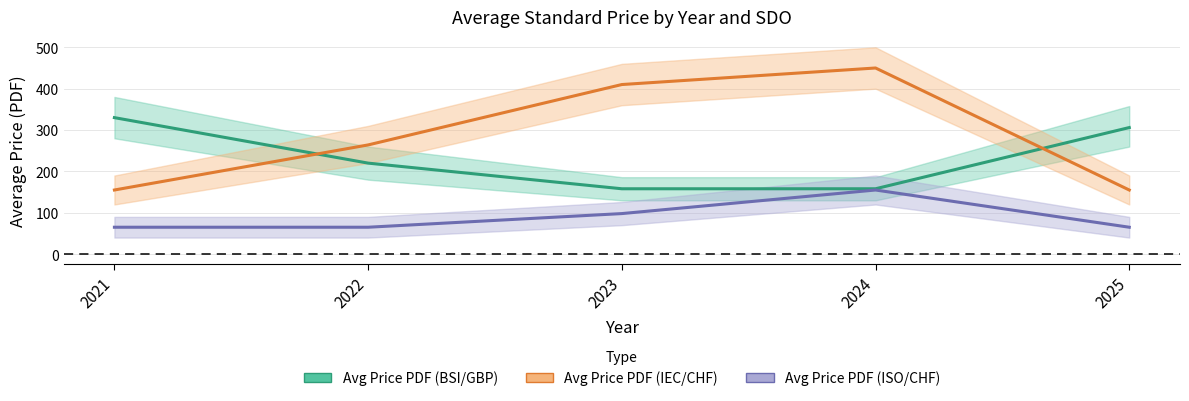

Which has a higher value, 2023 or 2022?

2022